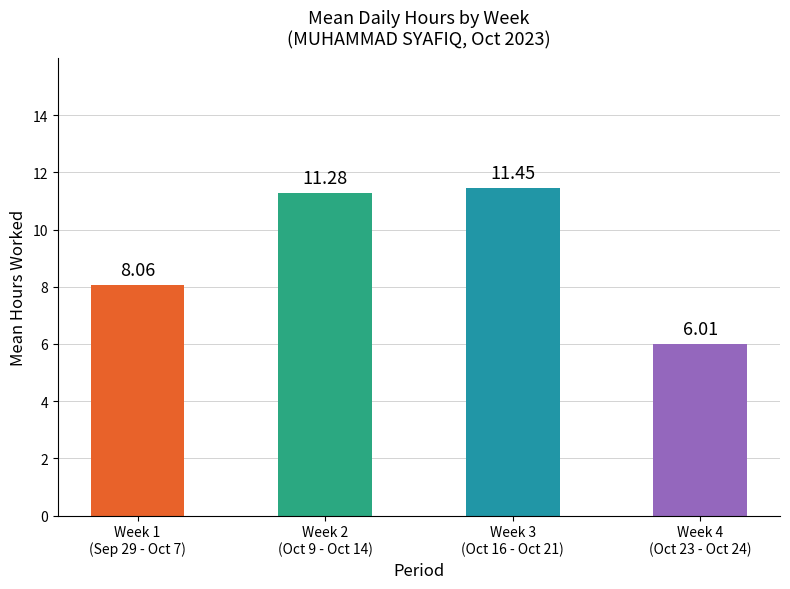

What is the average value?

9.2